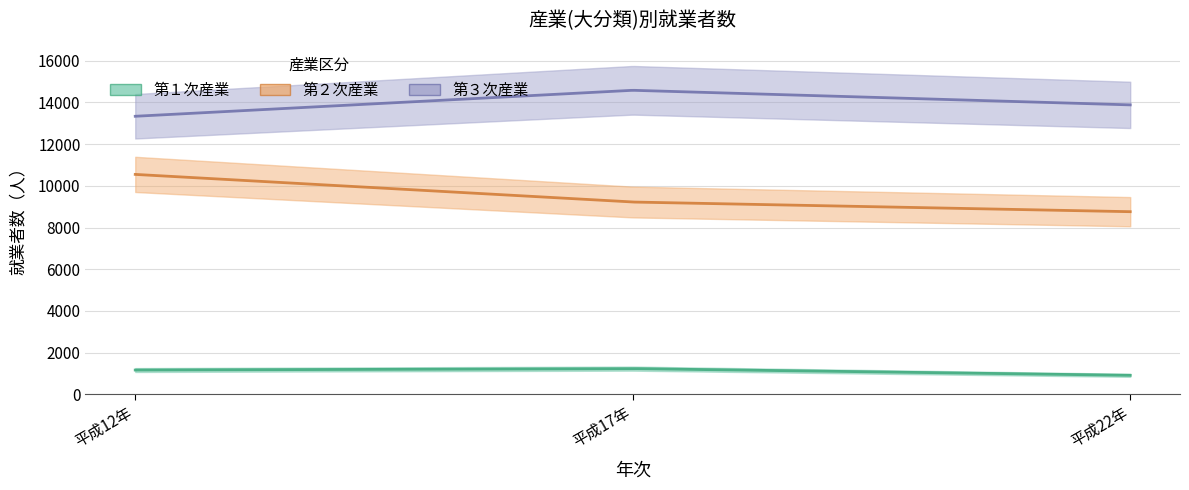

What is the total value across all series at 平成12年?

25053